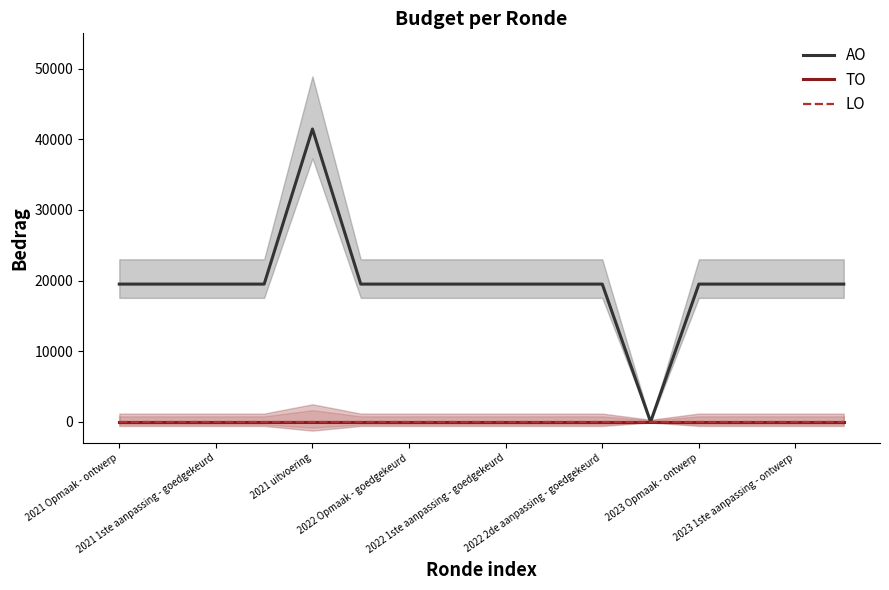

The value of AO at 2022 2de aanpassing - goedgekeurd is 9515. True or false?

False